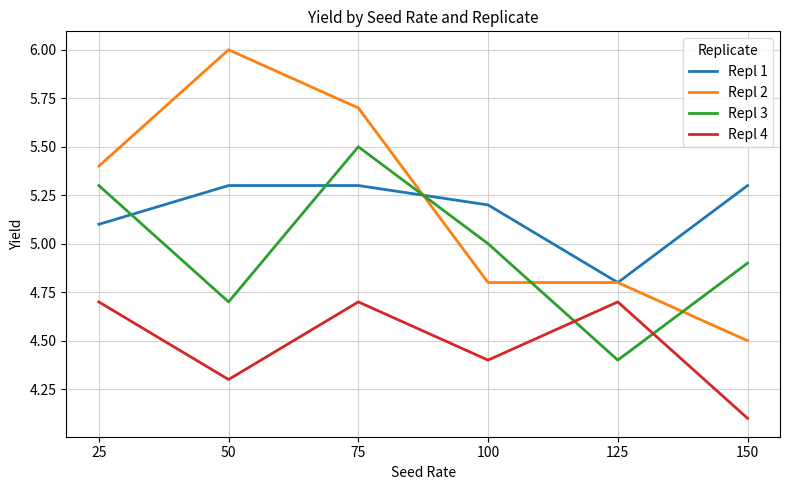

Count the number of data series in this chart.

4